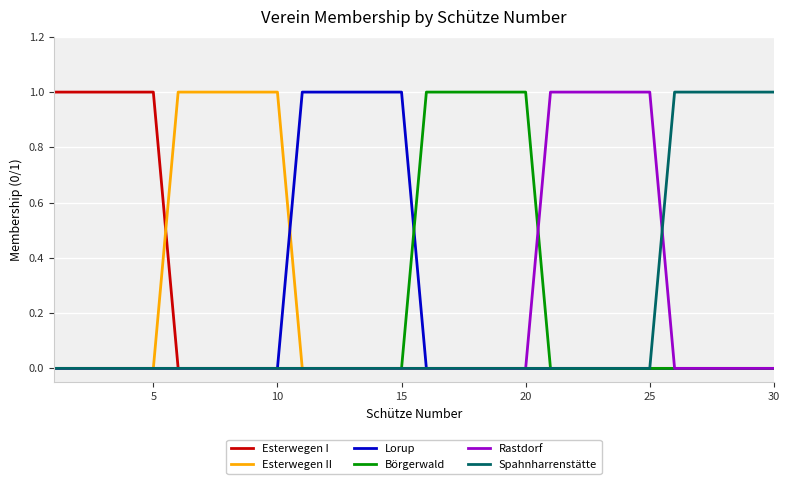

Does the chart display data point markers on the line(s)?

No